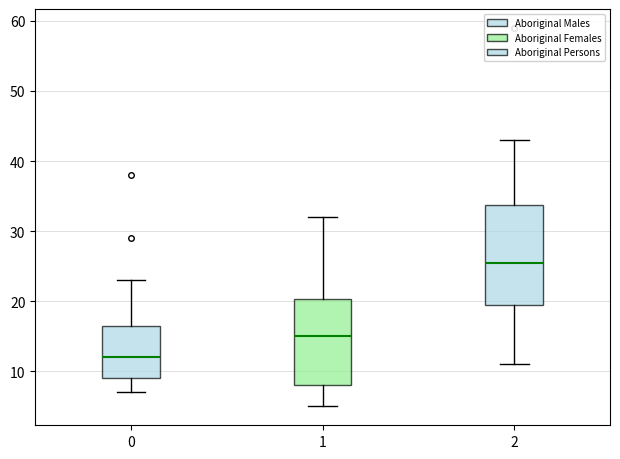

Reading left to right, transcribe this box plot: for each box, give where its median line is, the range the box spans, and where its two whiskers end, as read against the y-axis. The values are not printed on the chart, so give them approximately, as read against the axis.

0: median 12, box 9 to 17, whiskers 7 to 23
1: median 15, box 8 to 20, whiskers 5 to 32
2: median 26, box 20 to 34, whiskers 11 to 43